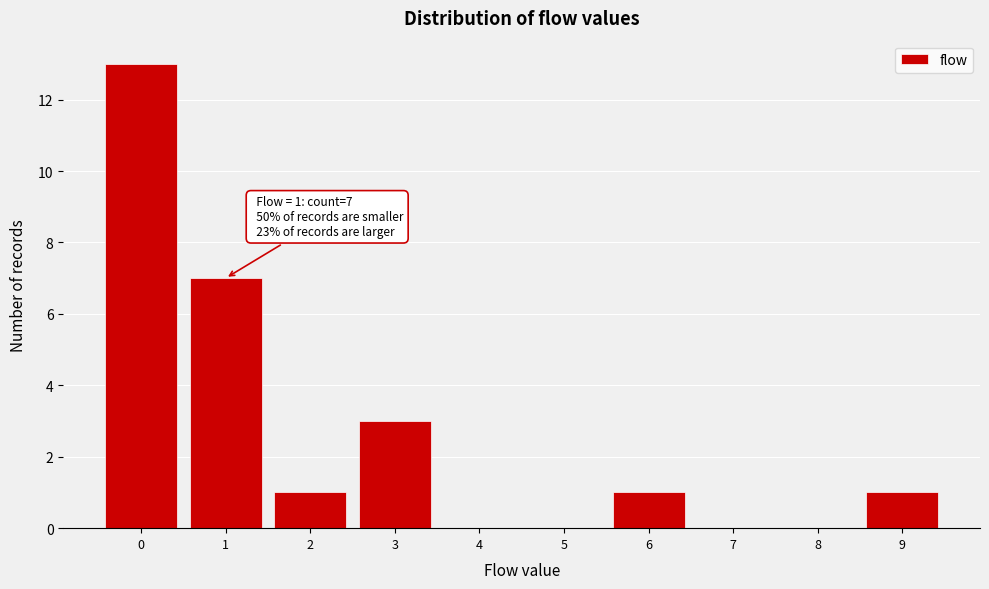

Which range on the x-axis has the tallest bar?

-0.5 to 0.5